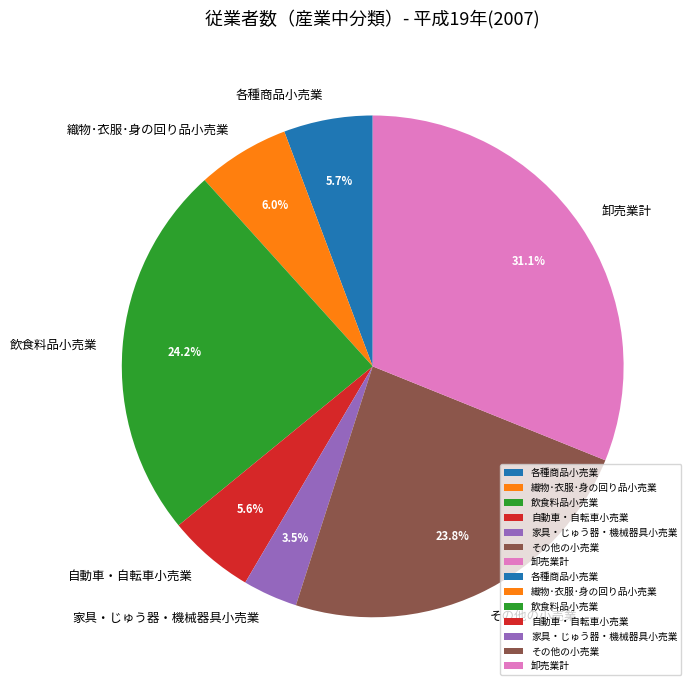

How many slices are in this pie chart?

7